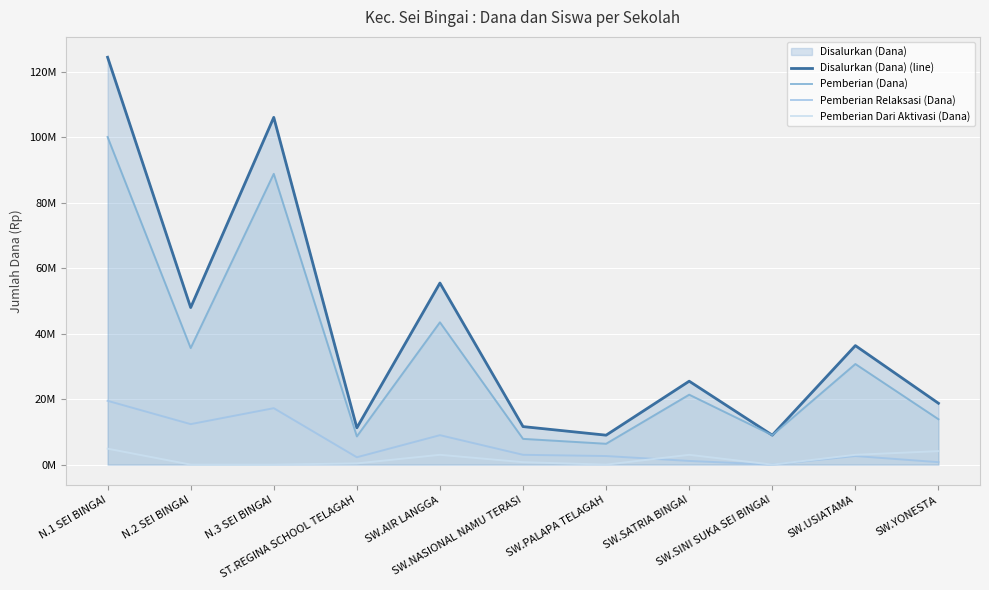

Between which two adjacent categories do Pemberian Relaksasi (Dana) and Pemberian Dari Aktivasi (Dana) first intersect?

SW.PALAPA TELAGAH and SW.SATRIA BINGAI